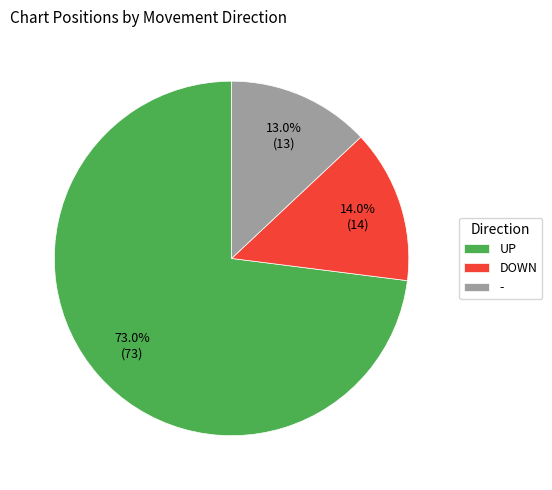

What is the majority slice?

UP